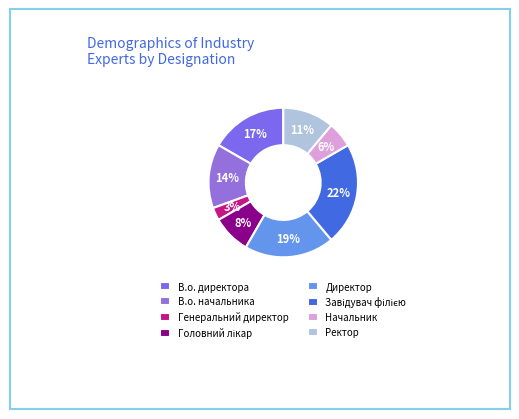

True or false: Головний лікар accounts for 8% of the total.

True